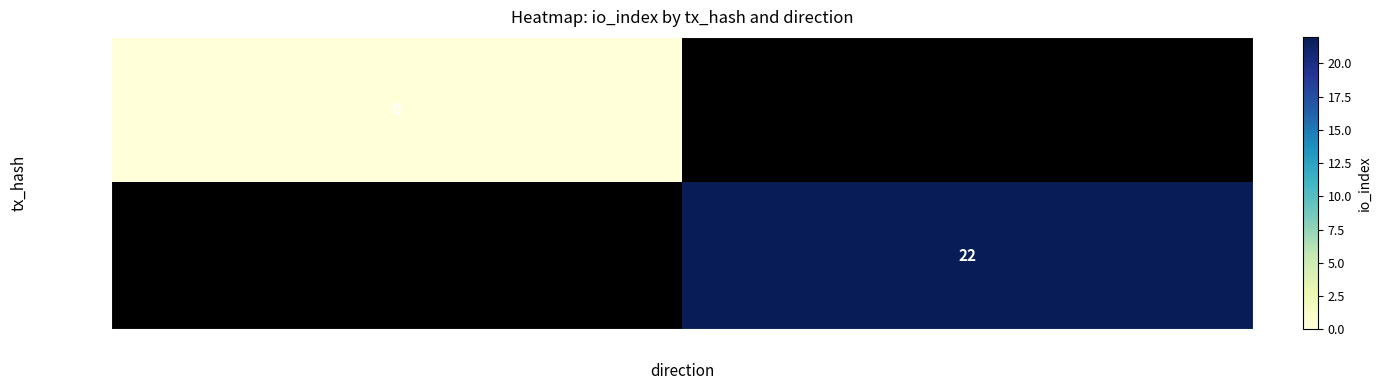

The 2c0e0a18… series shows 22 at 1. True or false?

True